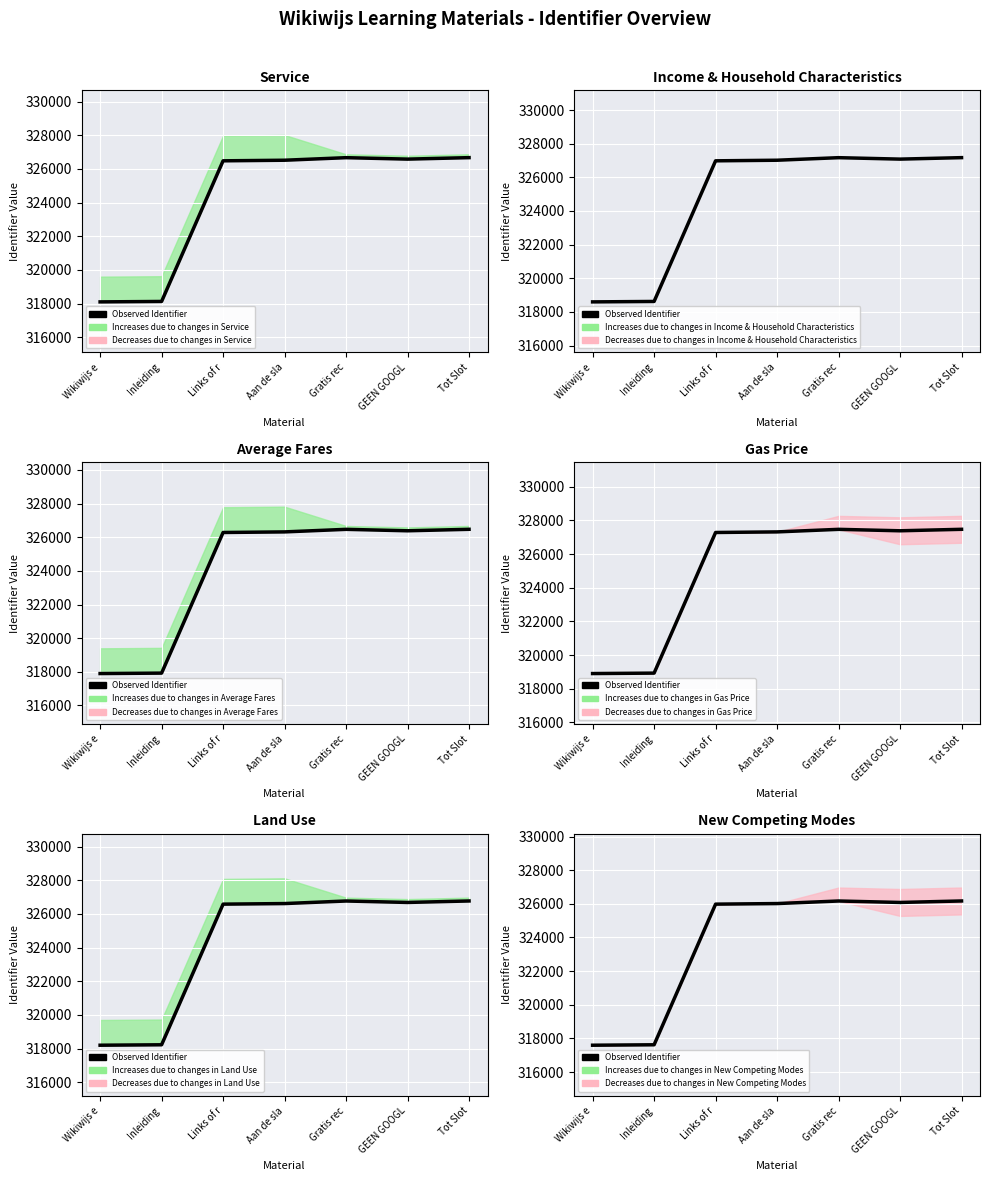

The chart shows a value of 317598 at Wikiwijs e. True or false?

True